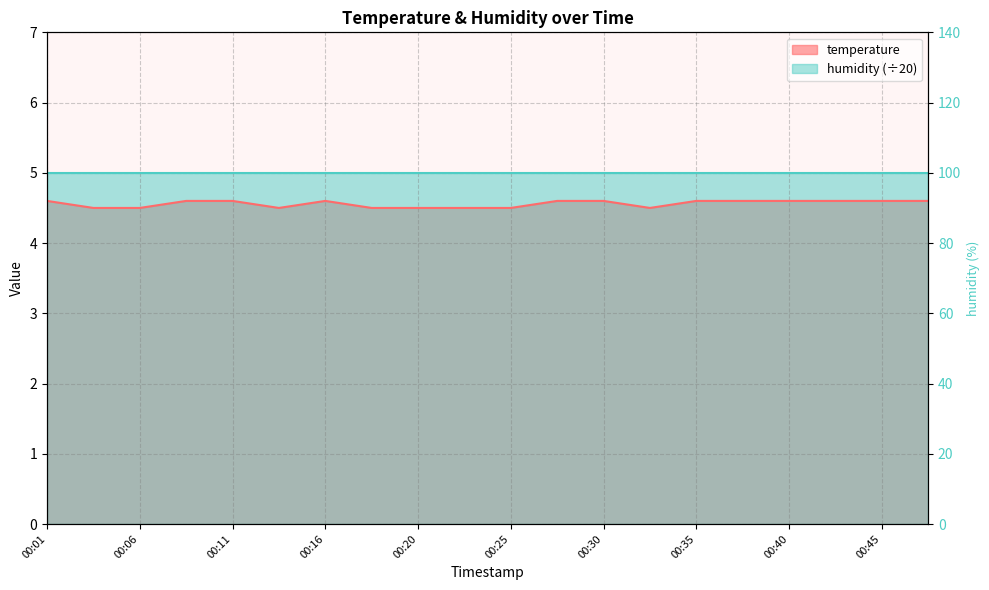

Reading left to right, extract all data points from this chart.

4.6	4.5	4.5	4.6	4.6	4.5	4.6	4.5	4.5	4.5	4.5	4.6	4.6	4.5	4.6	4.6	4.6	4.6	4.6	4.6